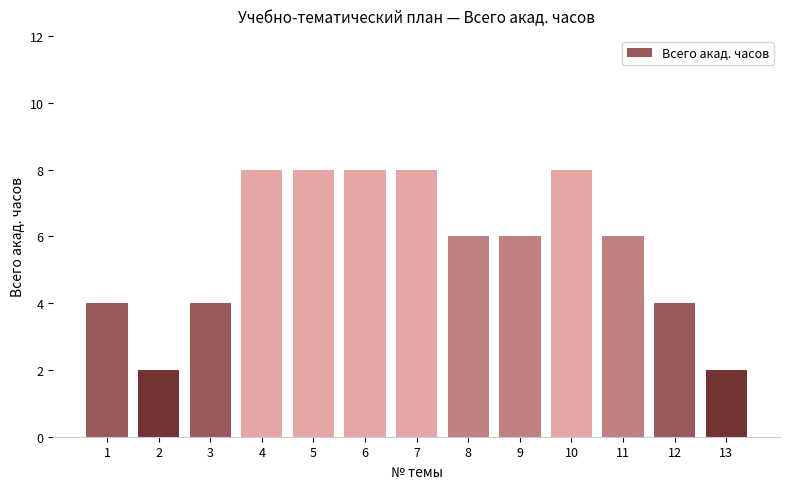

Does the chart contain stacked bars?

No